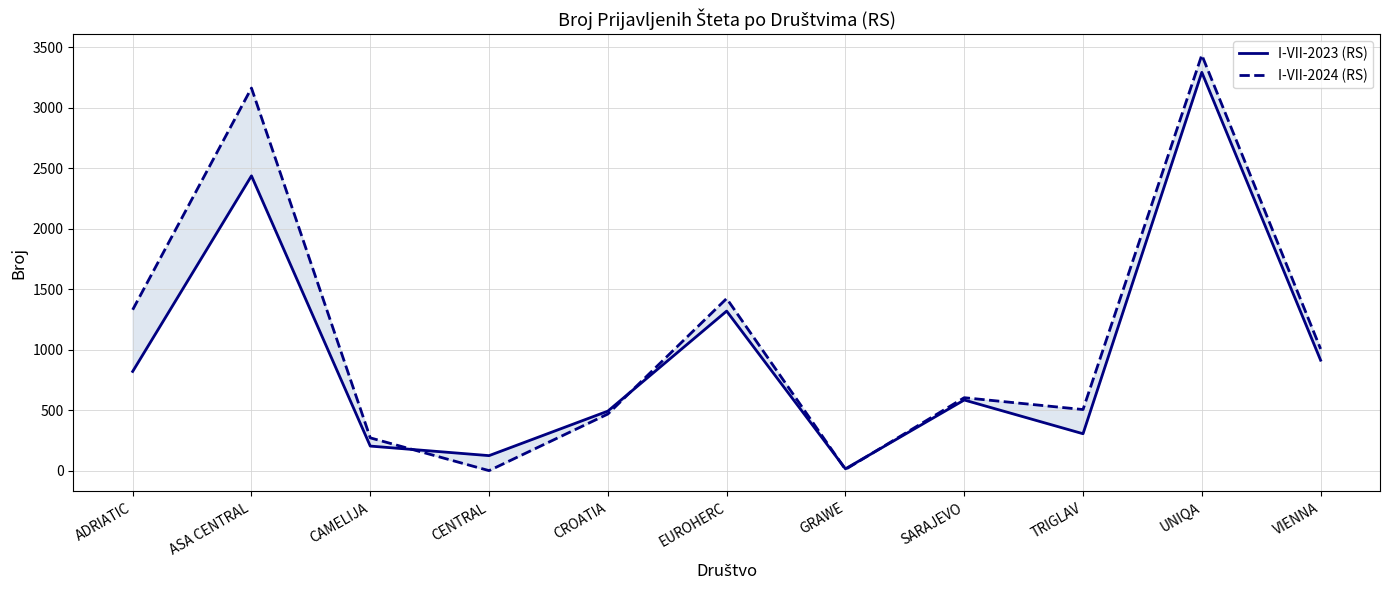

List the labels in order of I-VII-2023 (RS) value, smallest first.

GRAWE, CENTRAL, CAMELIJA, TRIGLAV, CROATIA, SARAJEVO, ADRIATIC, VIENNA, EUROHERC, ASA CENTRAL, UNIQA